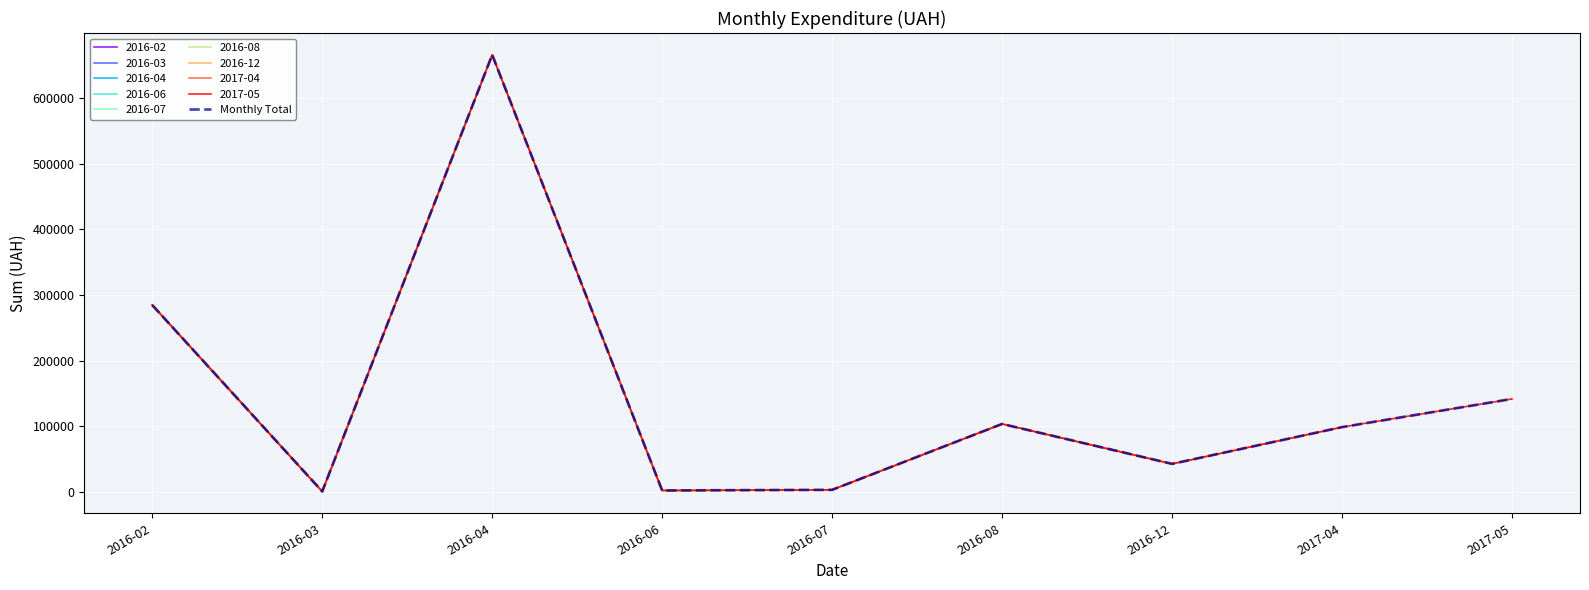

What is the difference between the values at 2016-04 and 2016-06?

663608.8